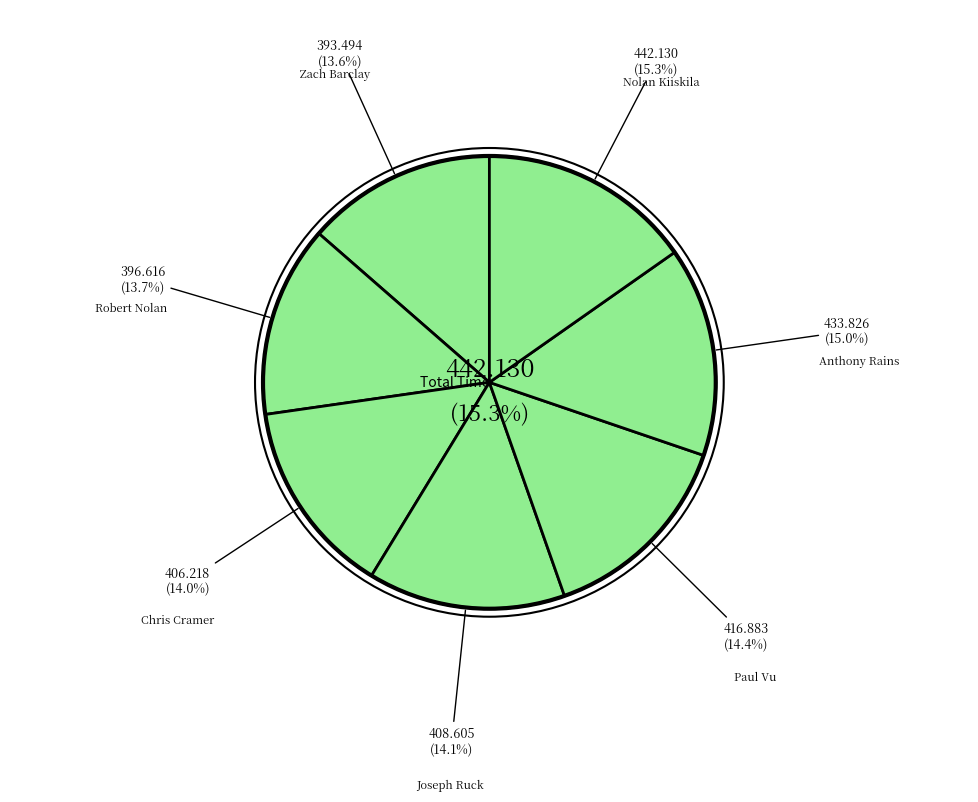

The Paul Vu slice represents 7% of the pie. True or false?

False